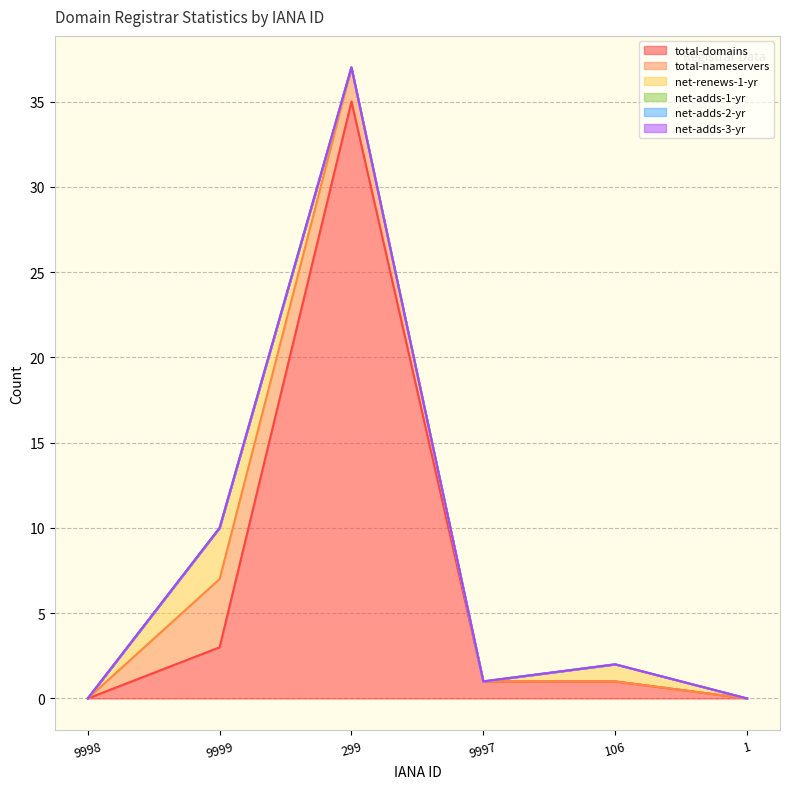

Which label corresponds to the smallest value in the chart?

9998